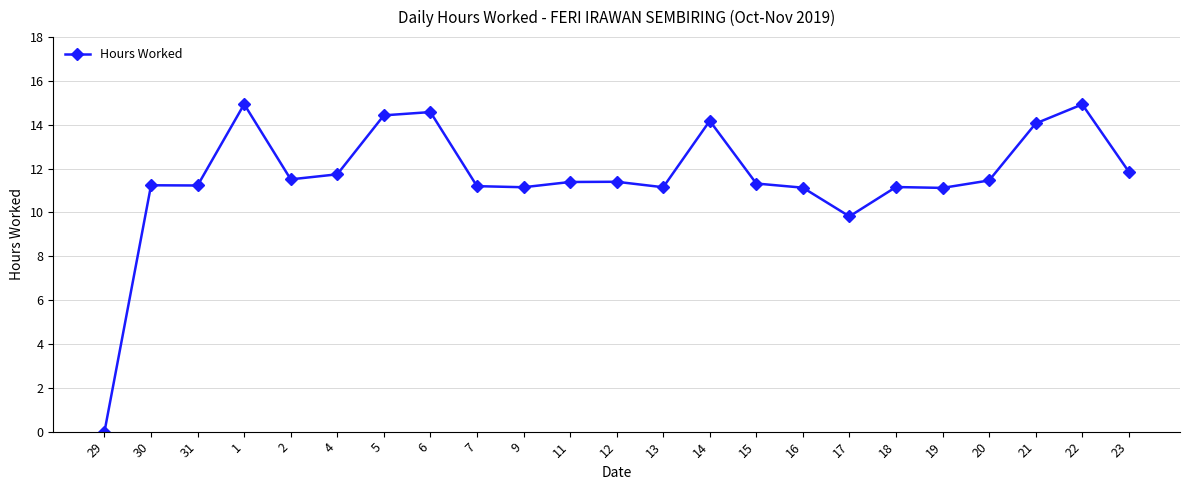

Which category has the lowest value across all series?

29